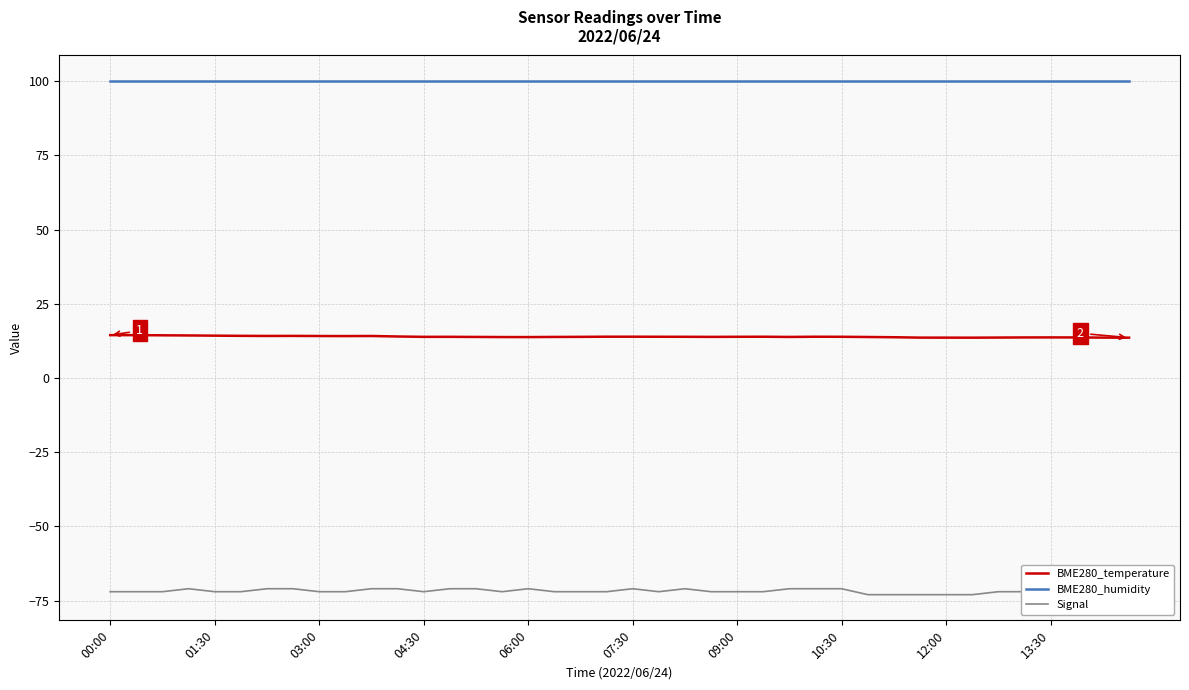

True or false: BME280_humidity and Signal cross at least once.

False